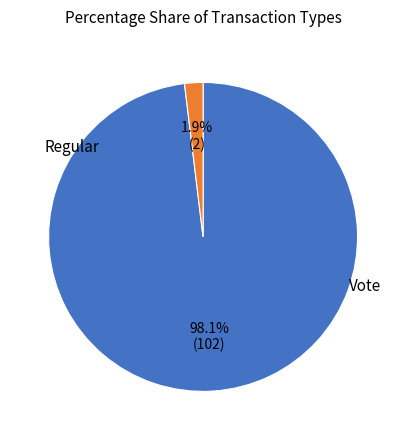

Is there any slice that represents more than half of the pie?

Yes